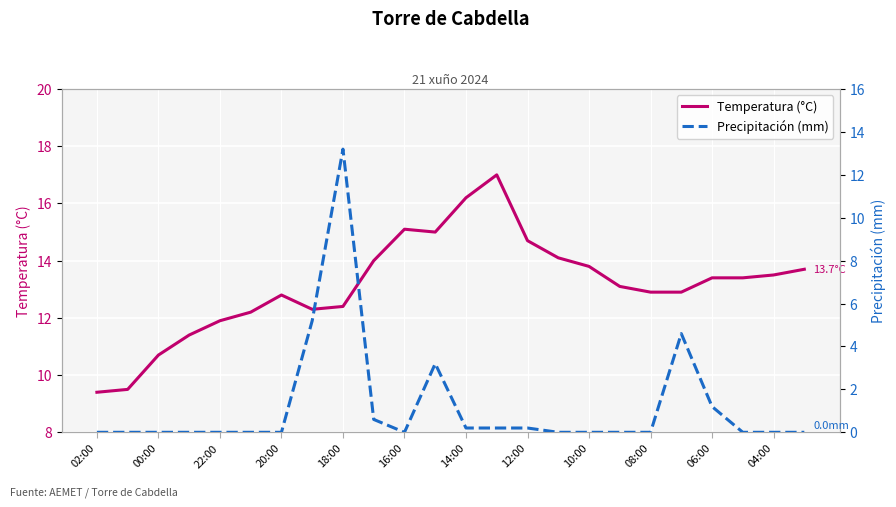

How many lines are shown in the chart?

2